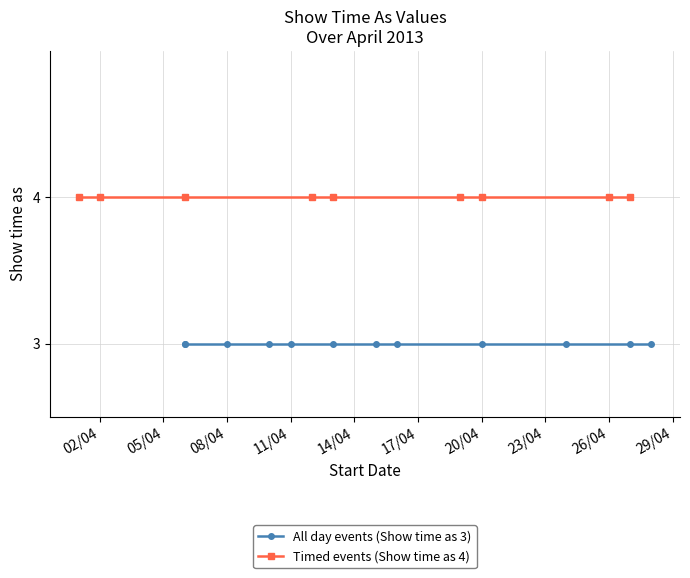

List the series in order of their peak value, highest first.

Timed events (Show time as 4), All day events (Show time as 3)